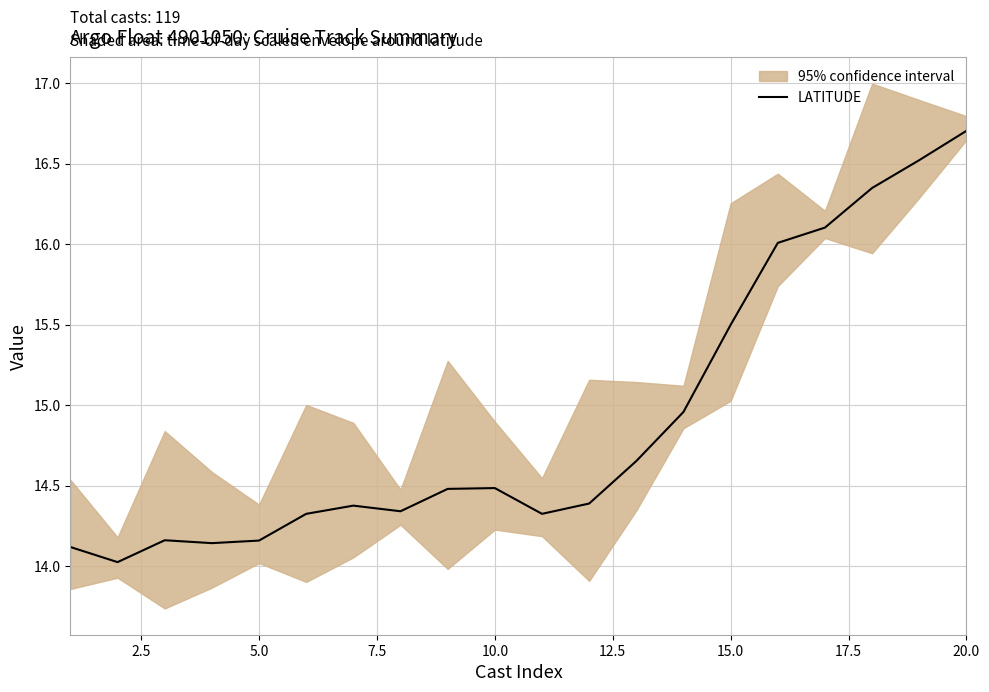

The LATITUDE series shows 14.5 at 10.0. True or false?

True